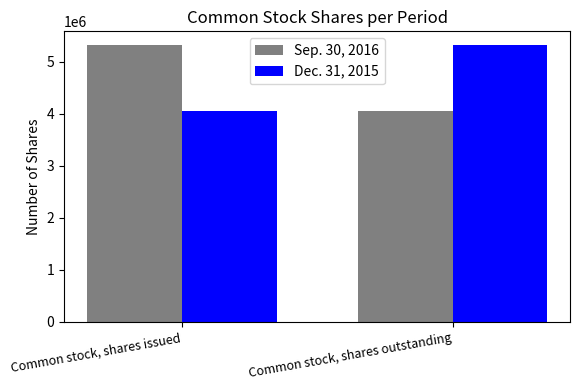

What is the maximum value shown in the chart?

5318273